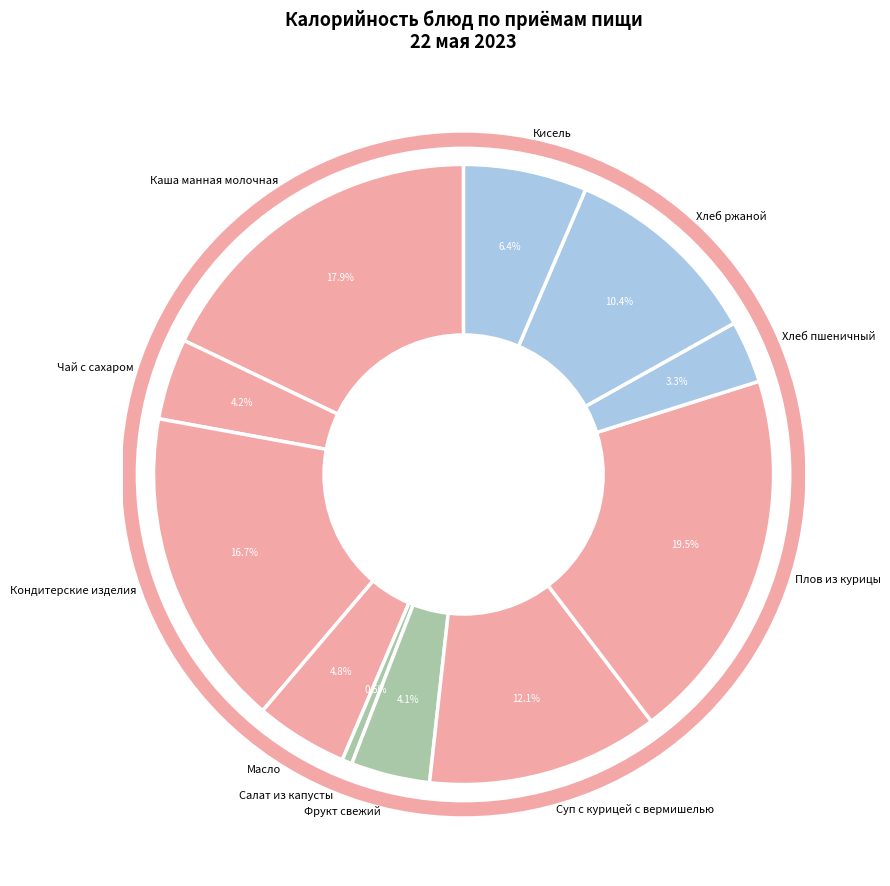

What percentage do Хлеб пшеничный and Кисель together represent?

9.7%